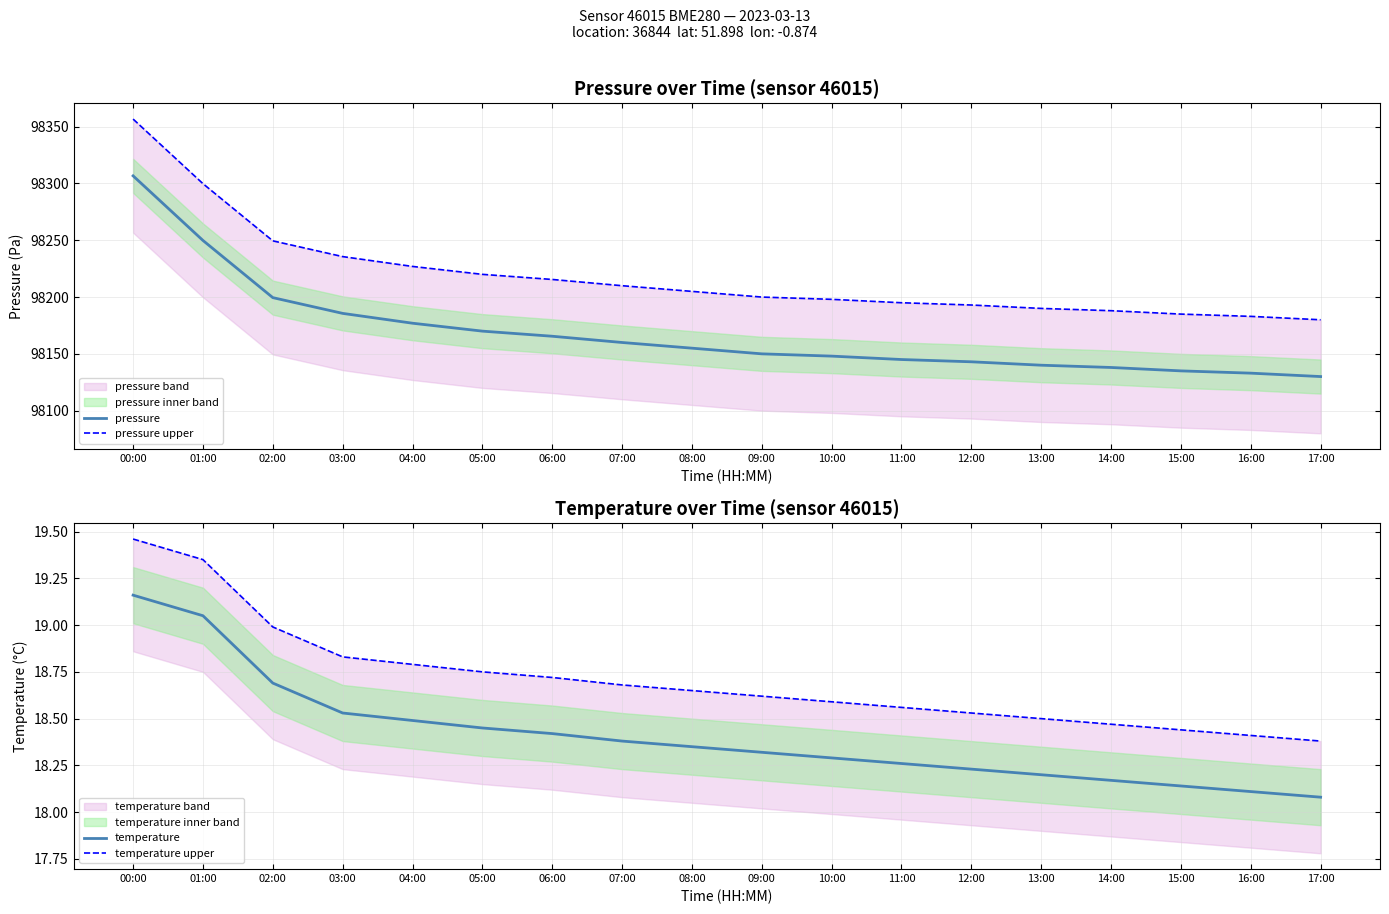

Reading left to right, what are all the values shown in this chart?

pressure: 98306.7	98249.8	98199.5	98185.6	98177.0	98170.0	98165.5	98160.0	98155.0	98150.0	98148.0	98145.0	98143.0	98140.0	98138.0	98135.0	98133.0	98130.0
pressure upper: 98356.7	98299.8	98249.5	98235.6	98227.0	98220.0	98215.5	98210.0	98205.0	98200.0	98198.0	98195.0	98193.0	98190.0	98188.0	98185.0	98183.0	98180.0
temperature: 19.2	19.1	18.7	18.5	18.5	18.4	18.4	18.4	18.4	18.3	18.3	18.3	18.2	18.2	18.2	18.1	18.1	18.1
temperature upper: 19.5	19.4	19.0	18.8	18.8	18.8	18.7	18.7	18.6	18.6	18.6	18.6	18.5	18.5	18.5	18.4	18.4	18.4